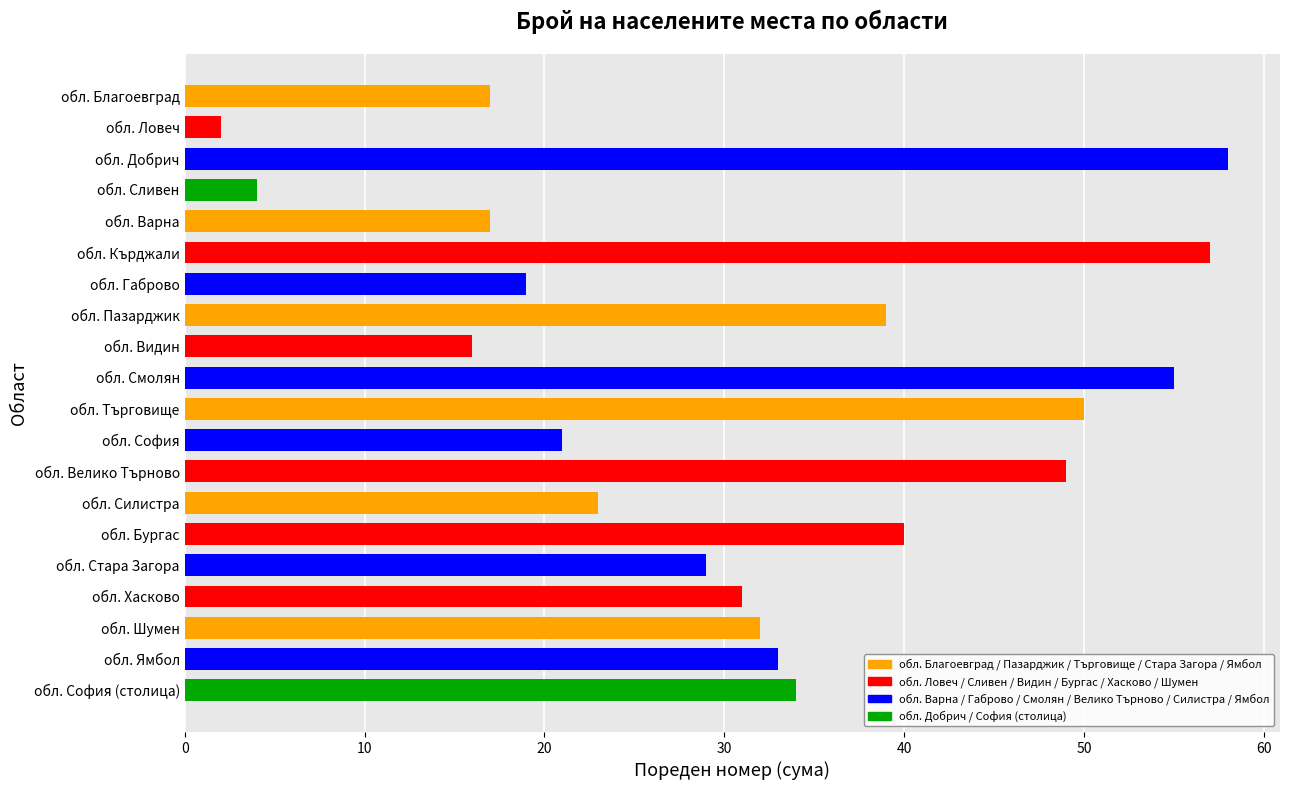

Reading top to bottom, what are all the values shown in this chart?

17	2	58	4	17	57	19	39	16	55	50	21	49	23	40	29	31	32	33	34